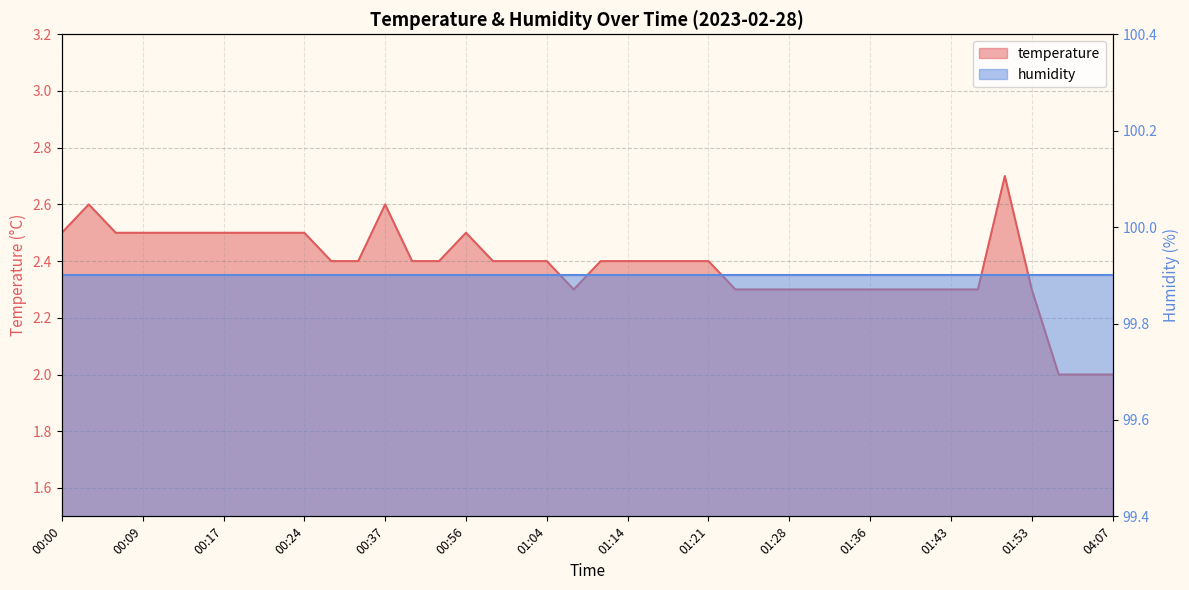

Reading left to right, list all the values displayed in this chart.

00:00=2.5	00:02=2.6	00:07=2.5	00:09=2.5	00:12=2.5	00:14=2.5	00:17=2.5	00:19=2.5	00:22=2.5	00:24=2.5	00:27=2.4	00:34=2.4	00:37=2.6	00:51=2.4	00:54=2.4	00:56=2.5	00:59=2.4	01:01=2.4	01:04=2.4	01:09=2.3	01:11=2.4	01:14=2.4	01:16=2.4	01:18=2.4	01:21=2.4	01:23=2.3	01:26=2.3	01:28=2.3	01:31=2.3	01:33=2.3	01:36=2.3	01:38=2.3	01:41=2.3	01:43=2.3	01:46=2.3	01:51=2.7	01:53=2.3	04:02=2.0	04:05=2.0	04:07=2.0